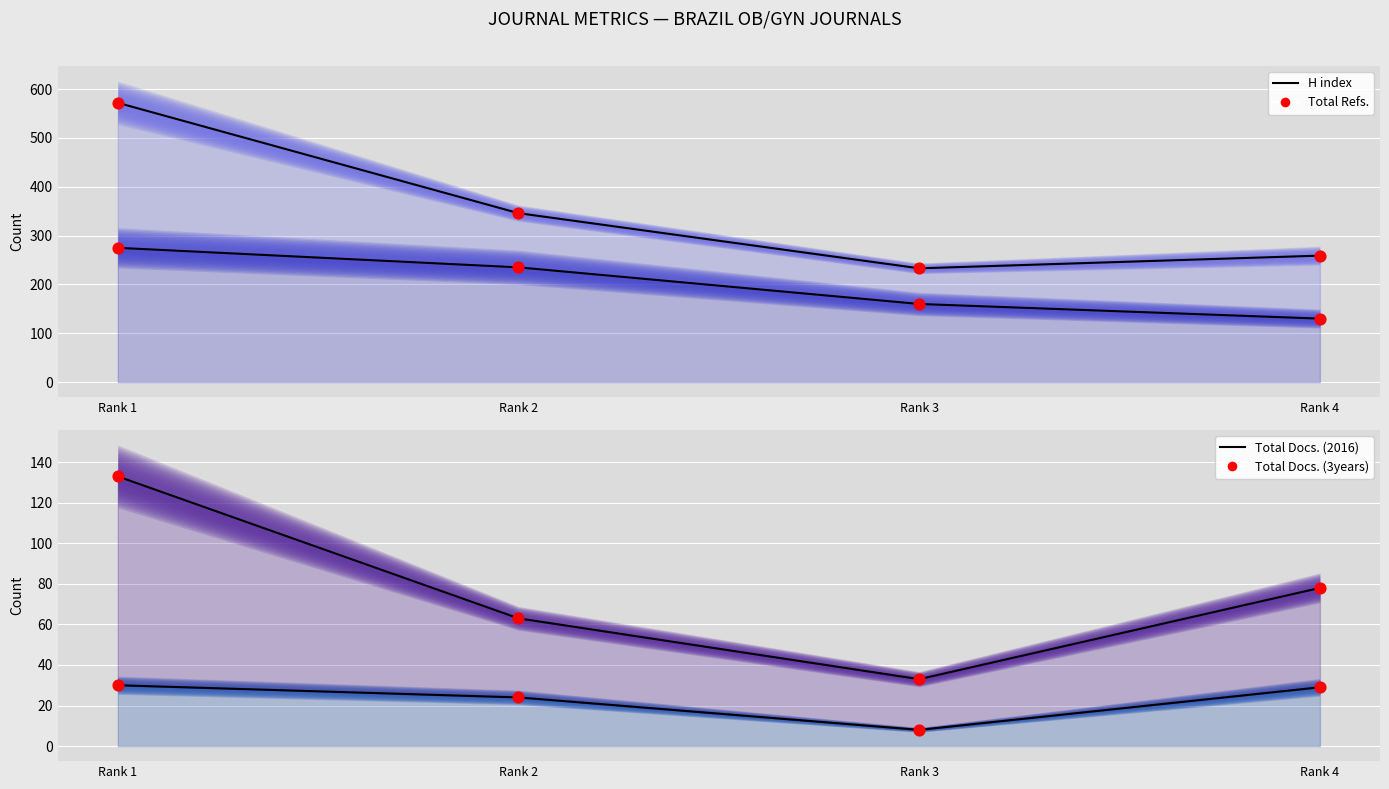

At how many categories does at least one series exceed 80?

4